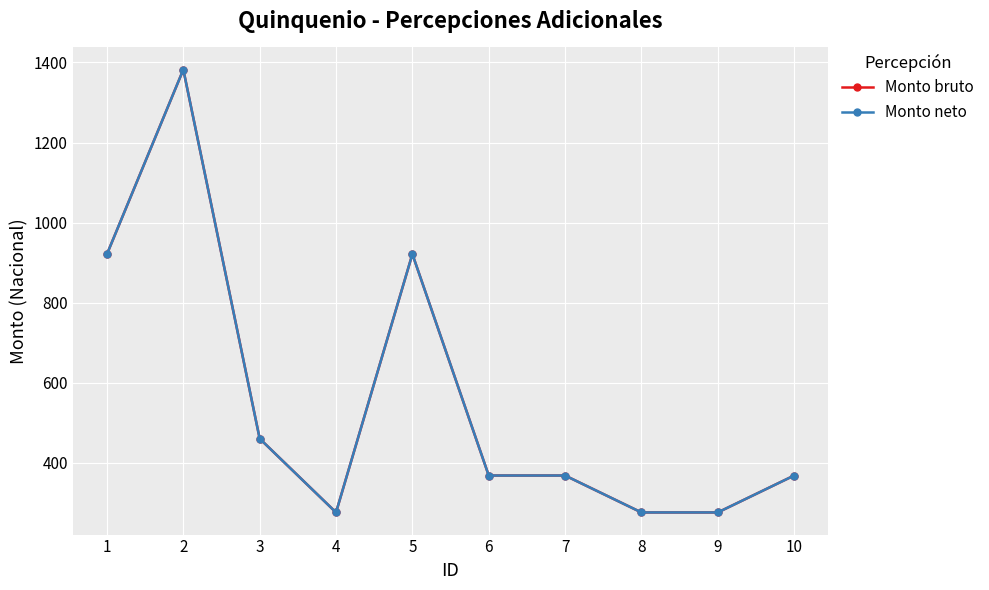

True or false: Monto neto and Monto bruto intersect in this chart.

False